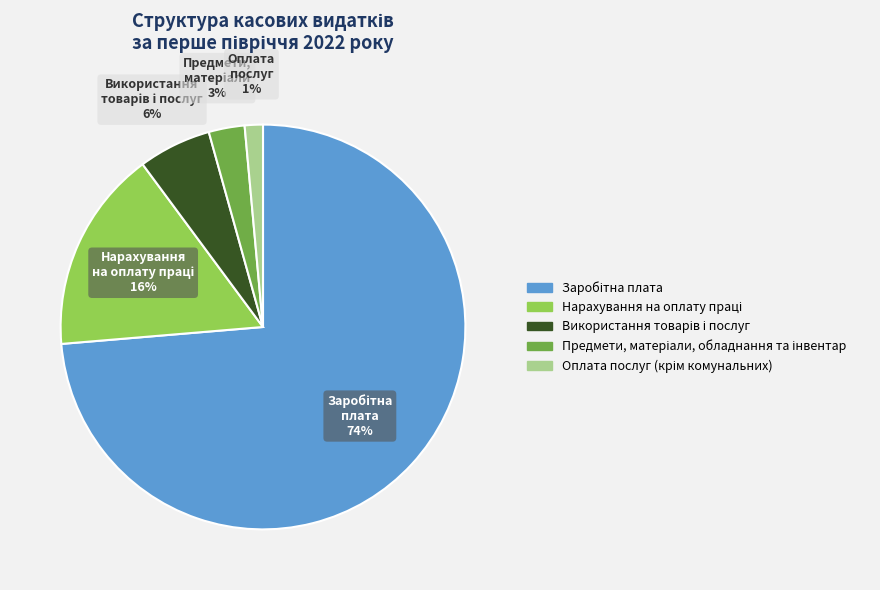

How many segments does this pie chart have?

5